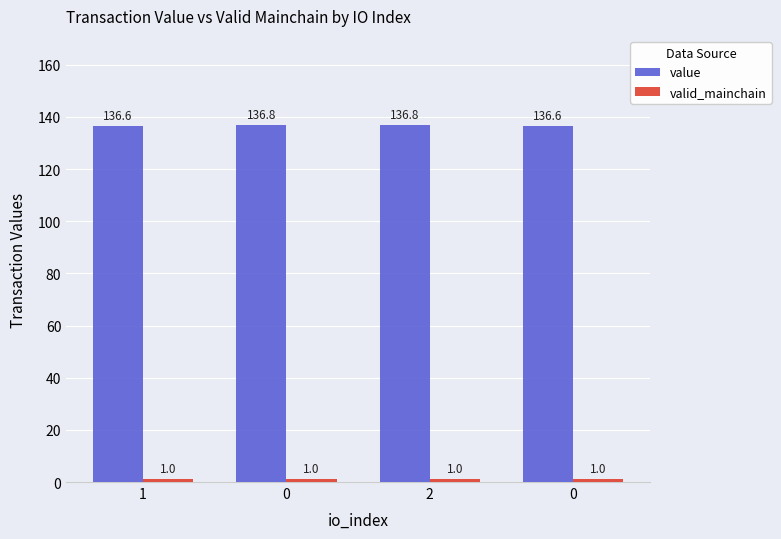

How many bars are there in total?

8